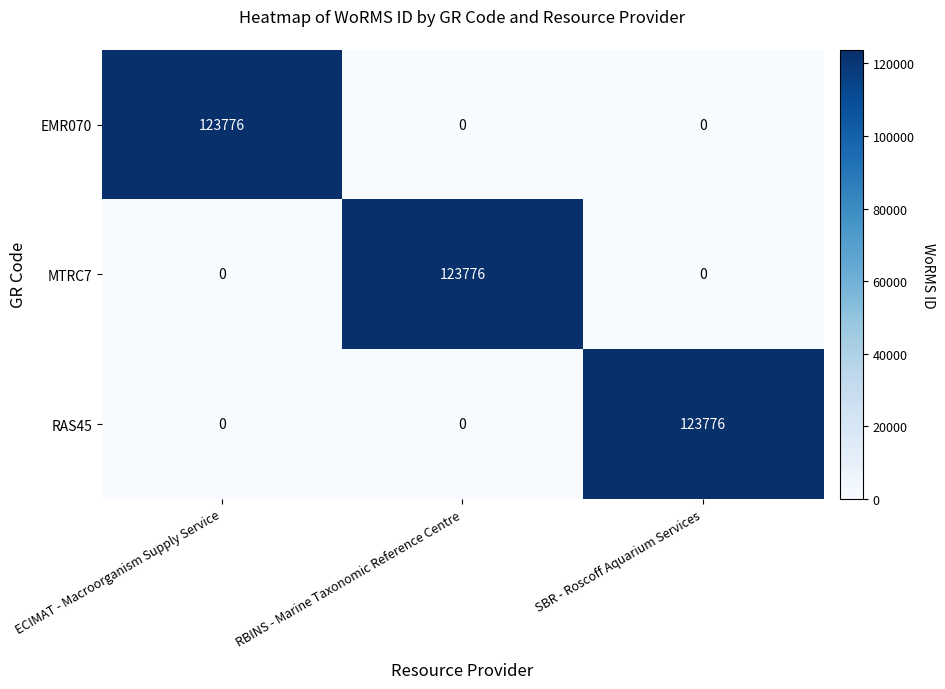

What value does the RAS45 series have at SBR - Roscoff Aquarium Services, to the nearest 10?

123780